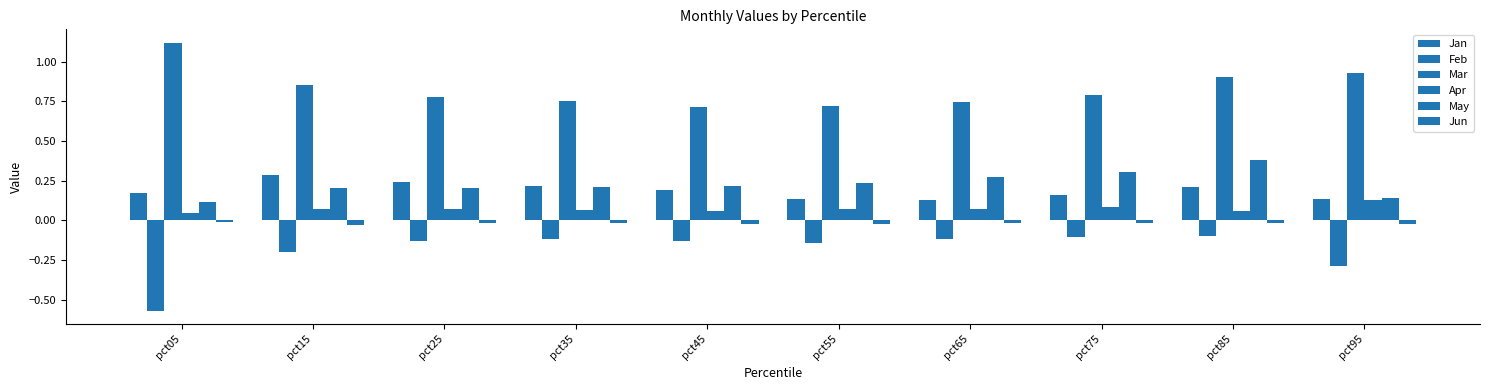

List the series in order of their peak value, highest first.

Mar, May, Jan, Apr, Jun, Feb